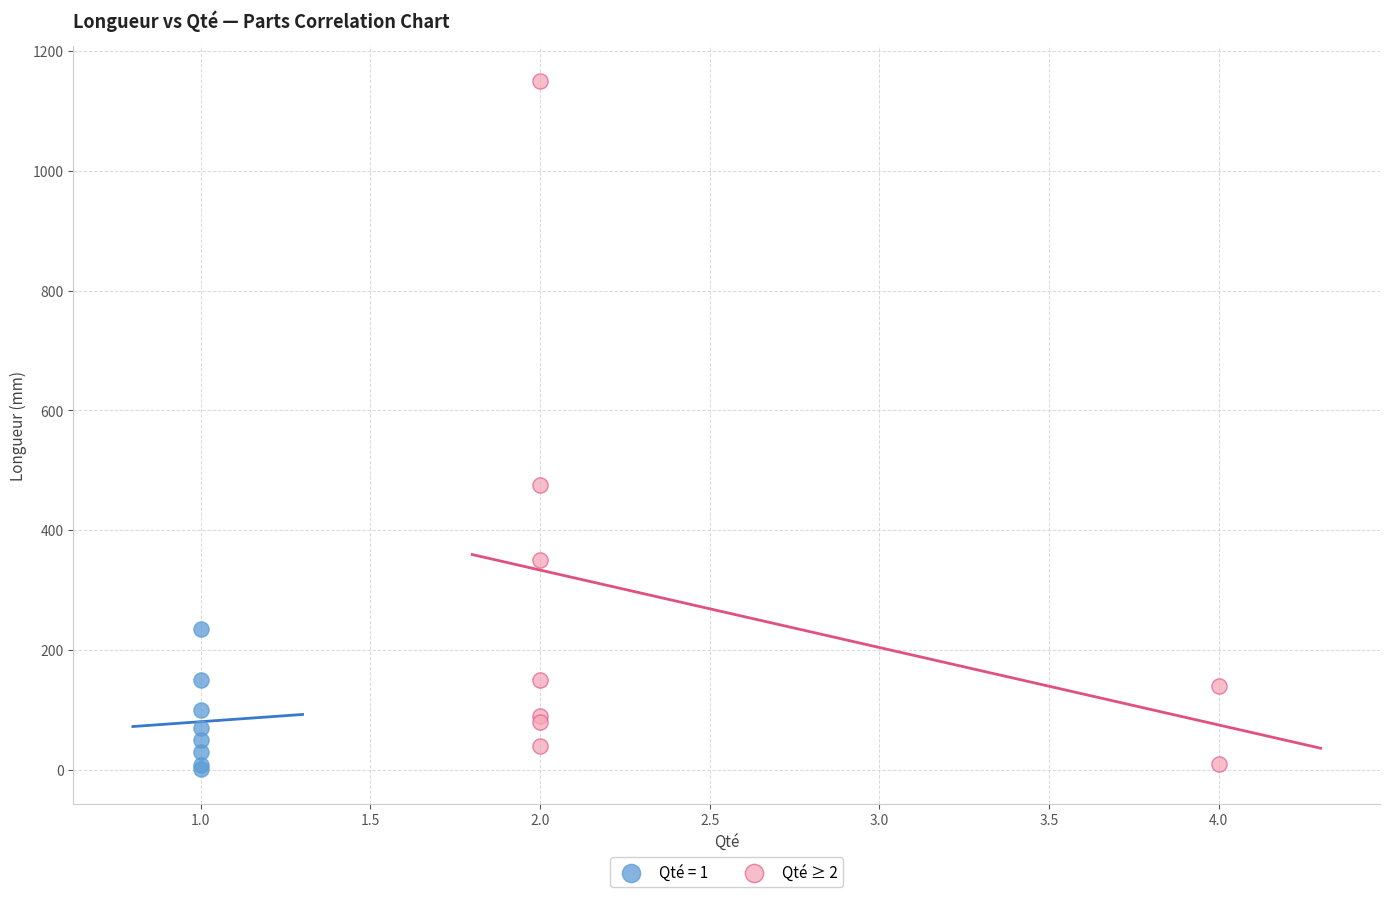

Which series reaches the maximum Y coordinate?

Qté ≥ 2